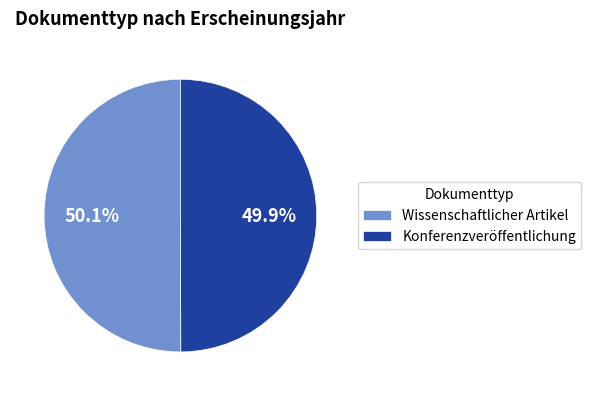

What percentage is the Konferenzveröffentlichung slice, to the nearest percent?

50%